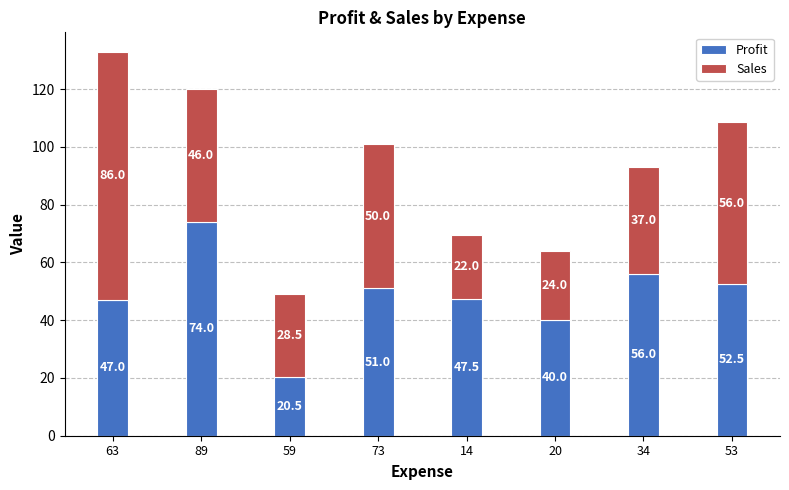

The Profit series shows 61.1 at 63. True or false?

False